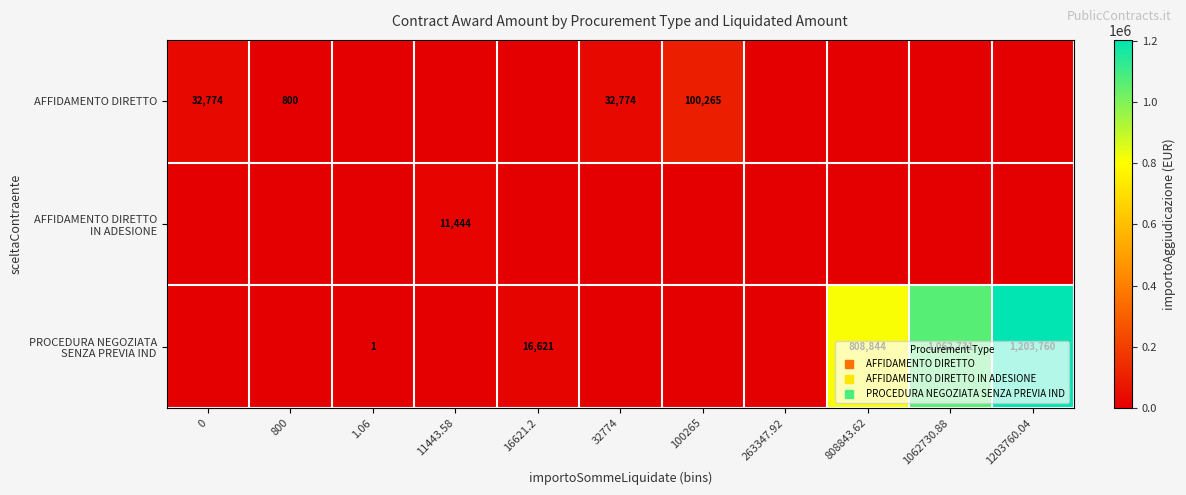

Which has a higher value, 1203760.04 or 263347.92?

1203760.04